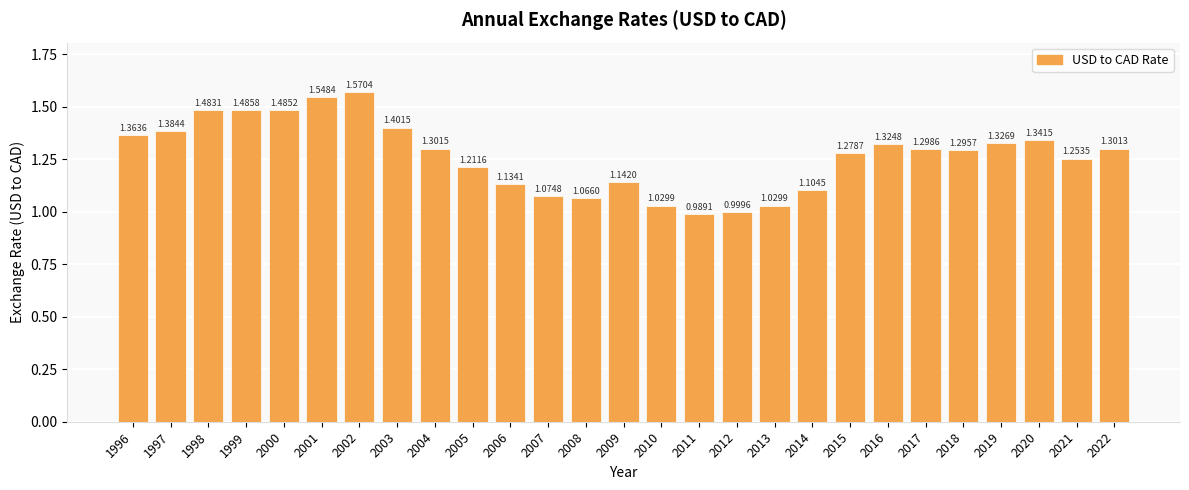

Between 2017 and 2010, which is larger?

2017